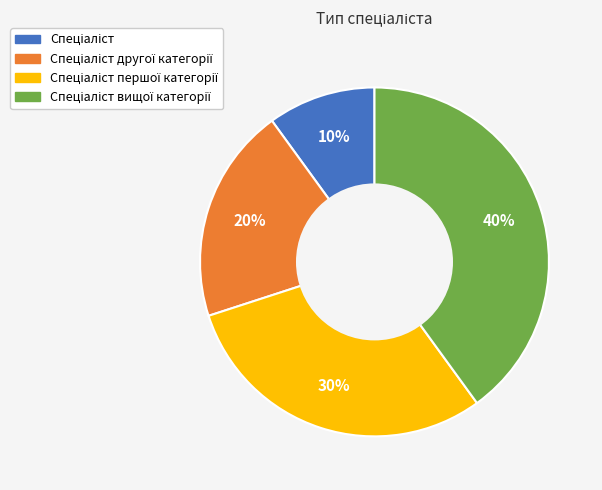

Is there a majority slice in this chart?

No